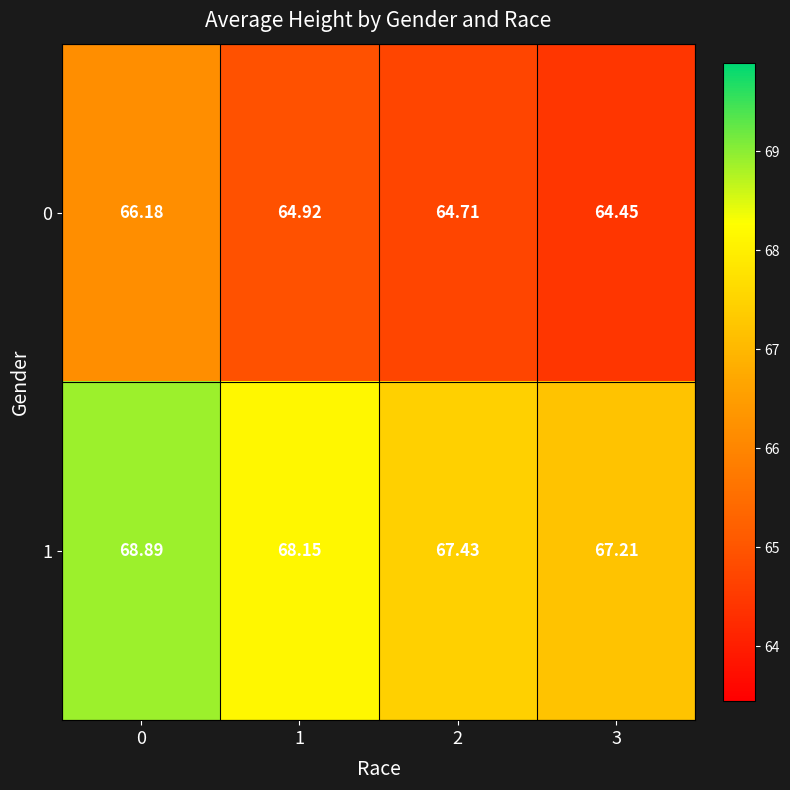

What is the minimum value shown in the chart?

64.5